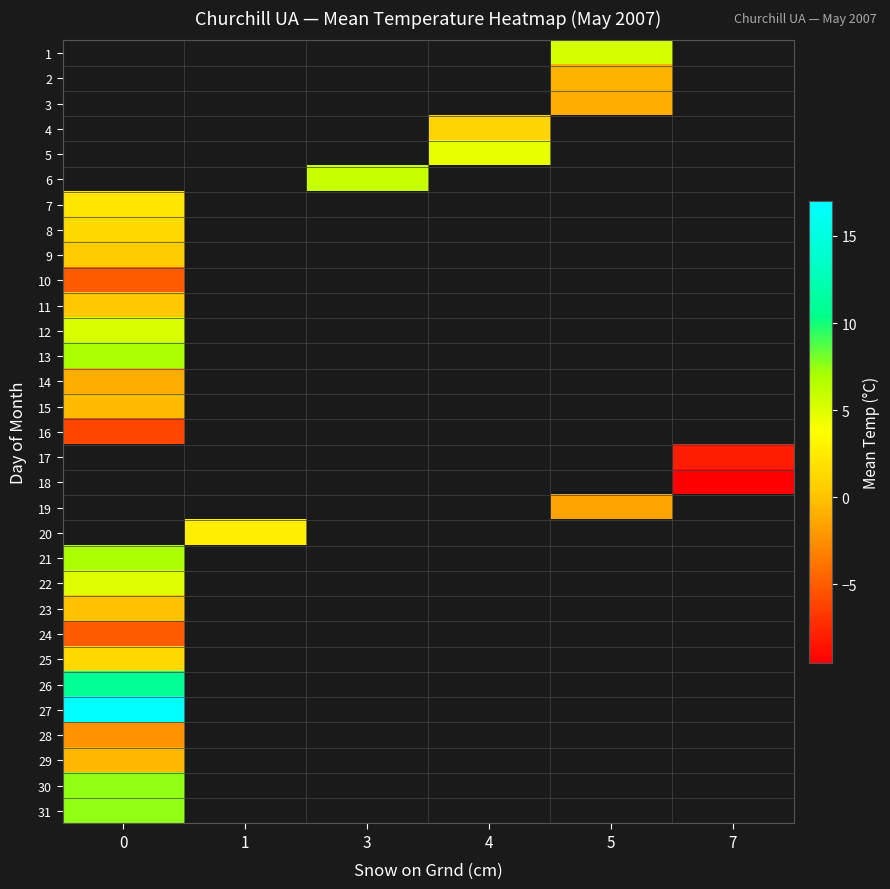

At which category does the chart reach its minimum across all series?

7